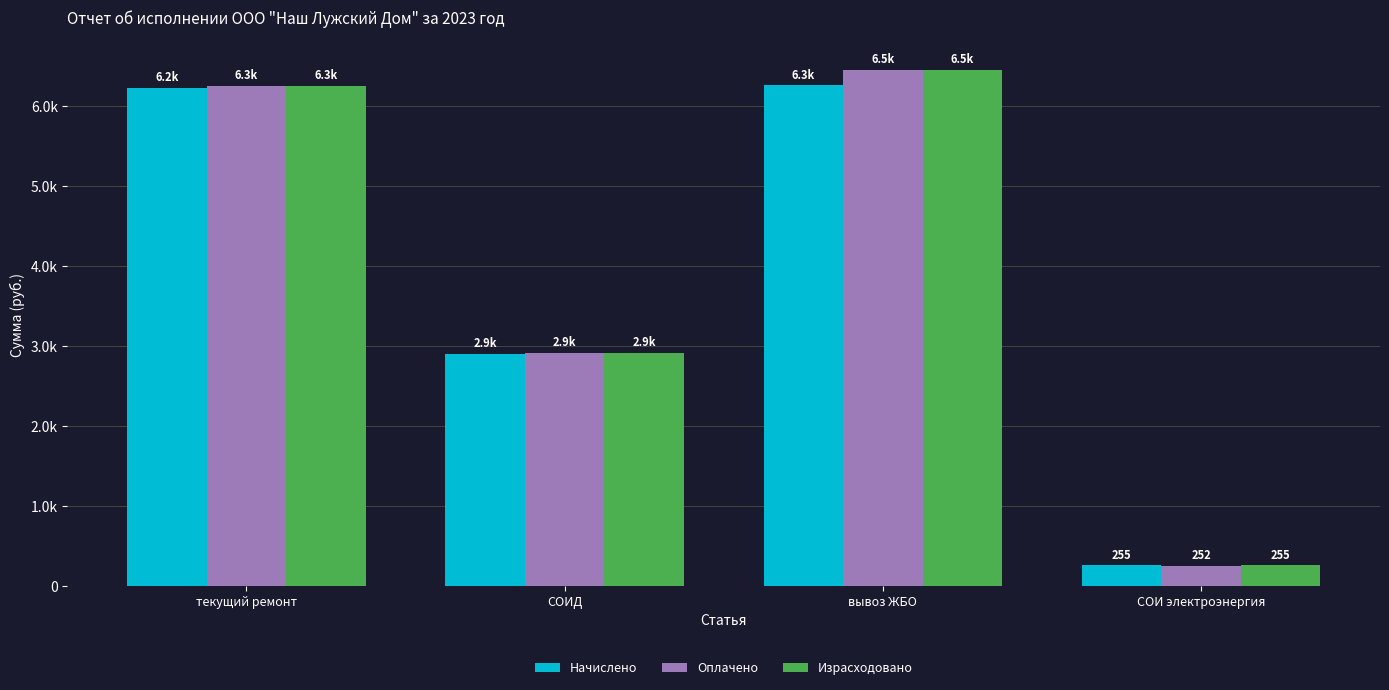

What is the spread (max minus min) of values at СОИ электроэнергия?

3